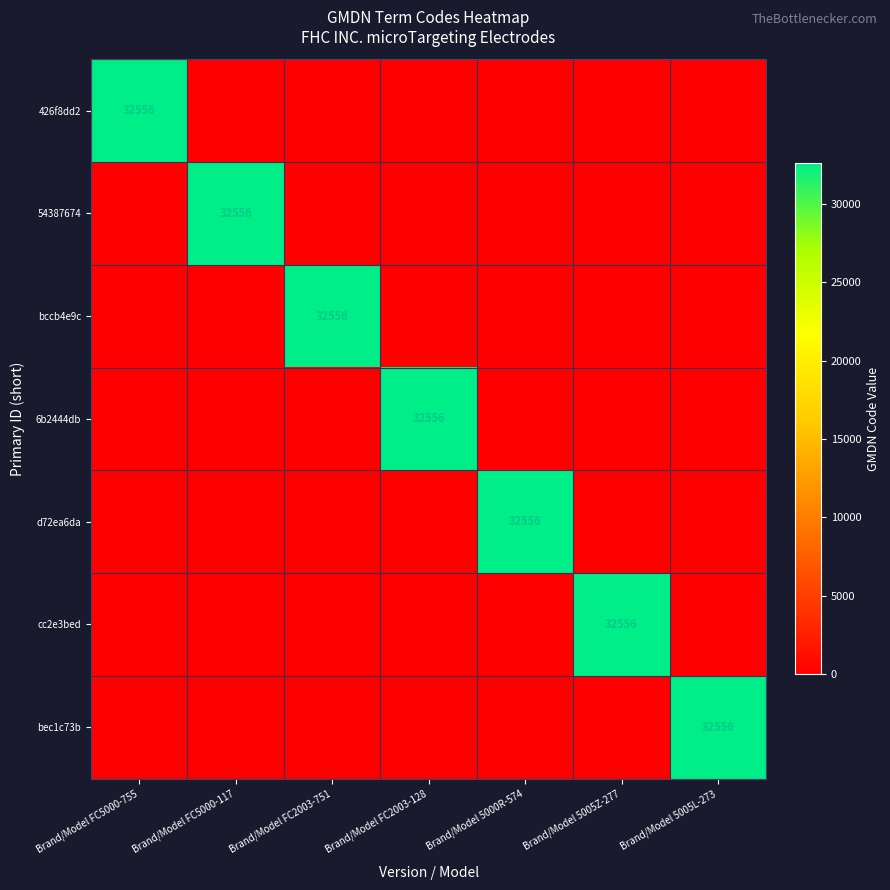

What is the sum of the 6b2444db values at Brand/Model FC2003-128 and Brand/Model FC2003-751?

32556